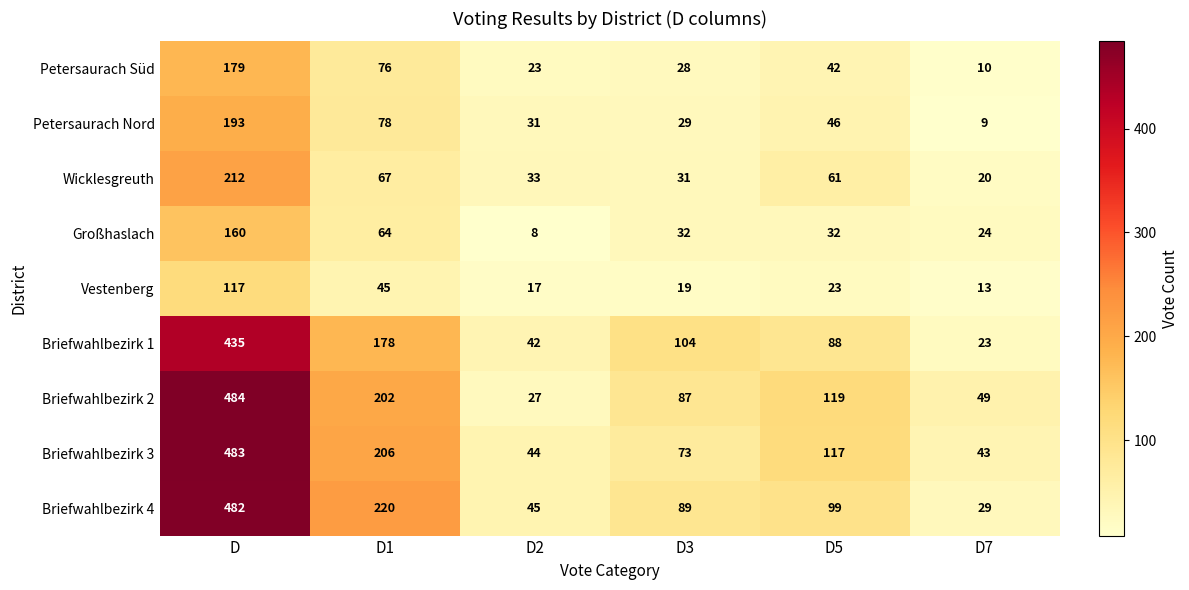

The Briefwahlbezirk 4 series shows 131 at D3. True or false?

False